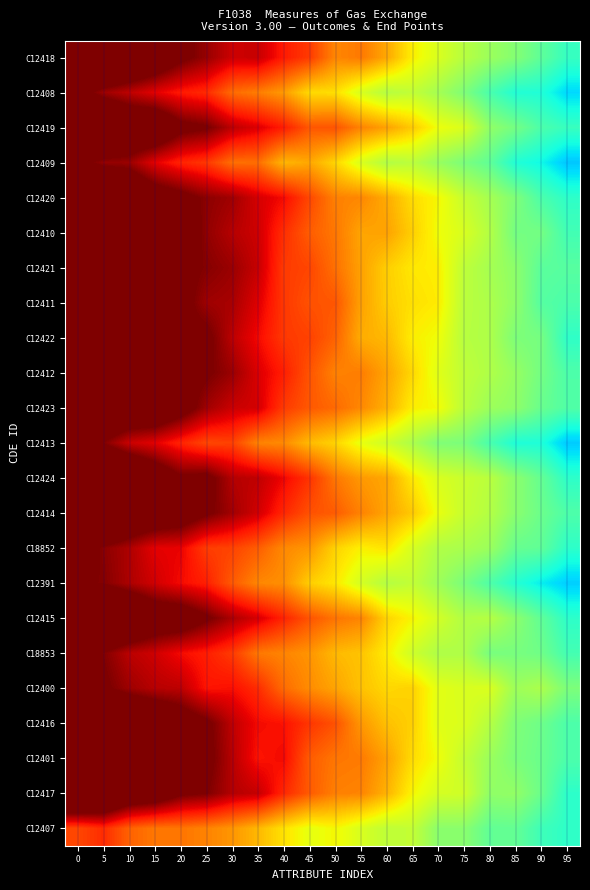

What is the total value across all series at 70?

48.6